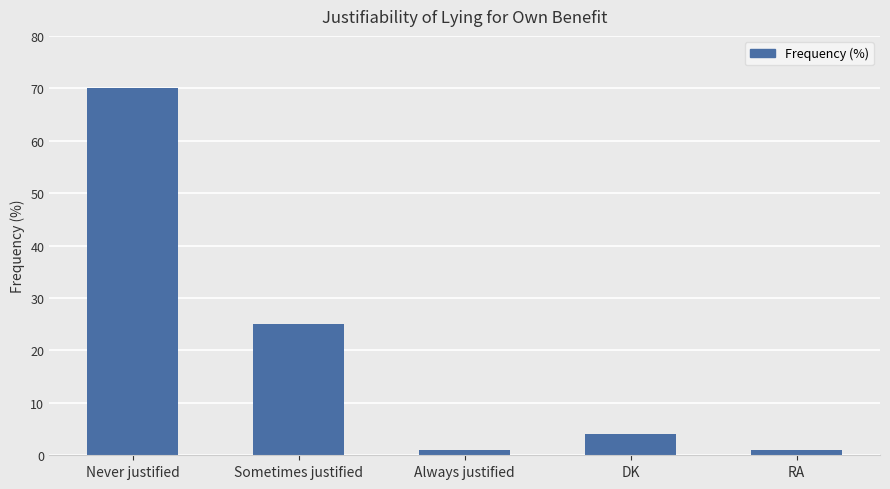

Reading right to left, what are all the values shown in this chart?

RA=1	DK=4	Always justified=1	Sometimes justified=25	Never justified=70